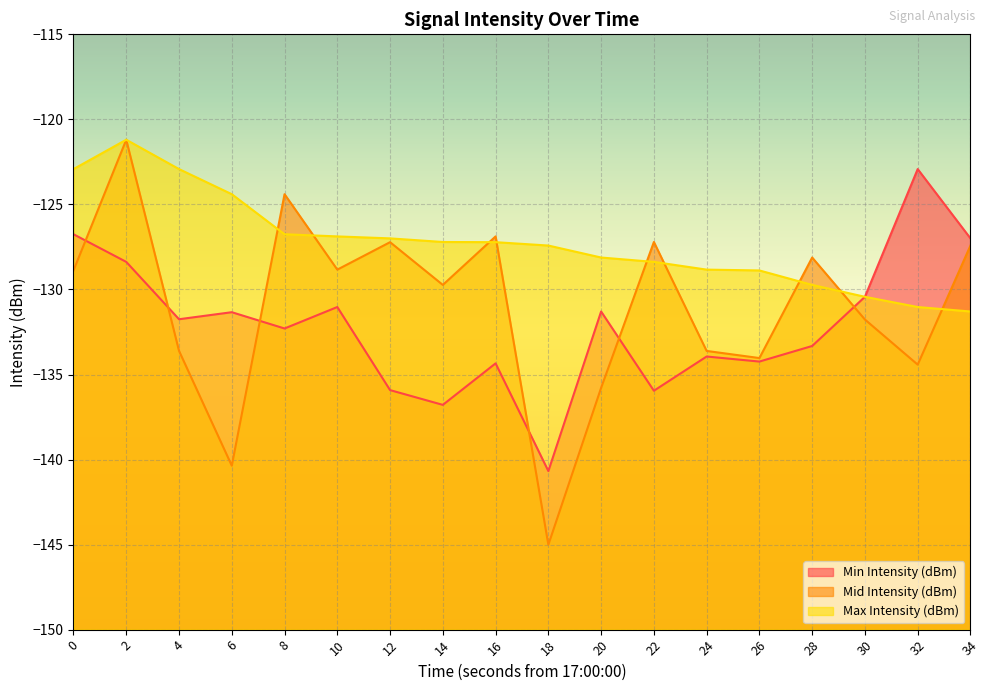

In Min Intensity (dBm), how many points are higher than both neighbors (excluding endpoints)?

6